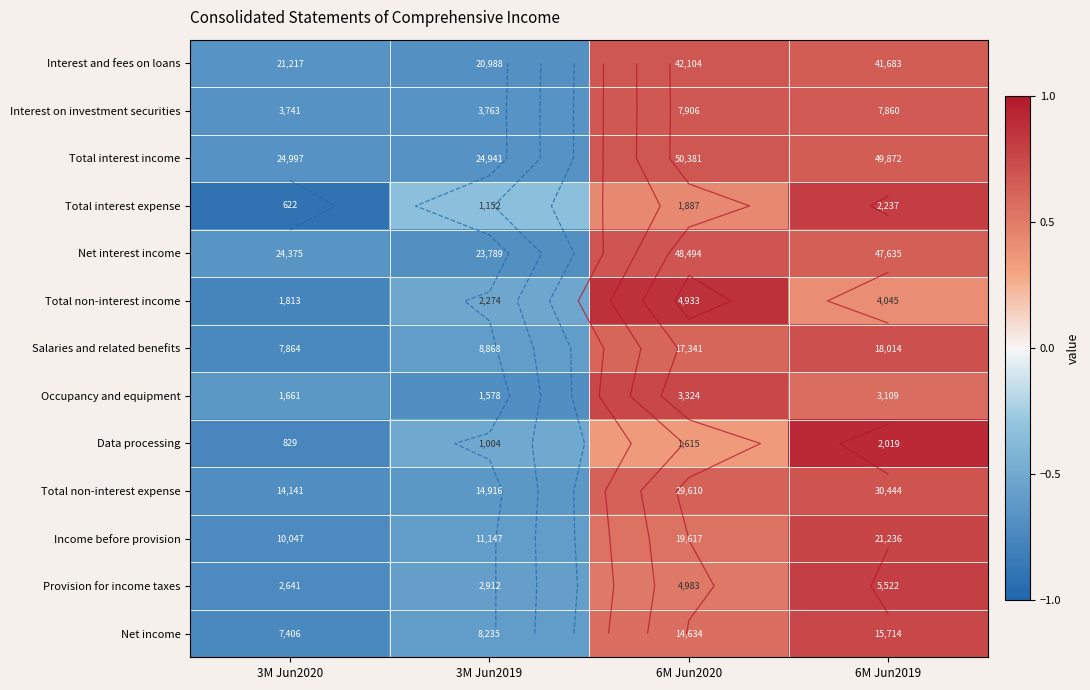

Where does the Interest and fees on loans series first go above 0?

6M Jun2020